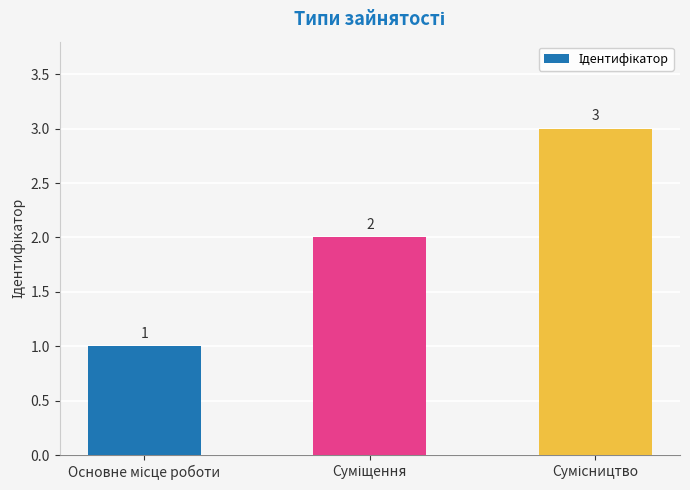

Reading left to right, extract all data points from this chart.

1	2	3